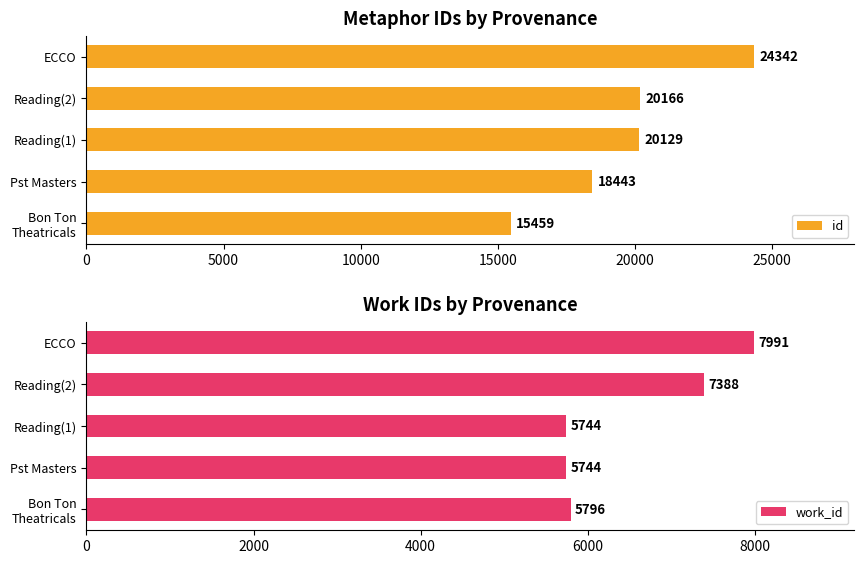

What is the difference between the id values at ECCO and Reading(1)?

4213